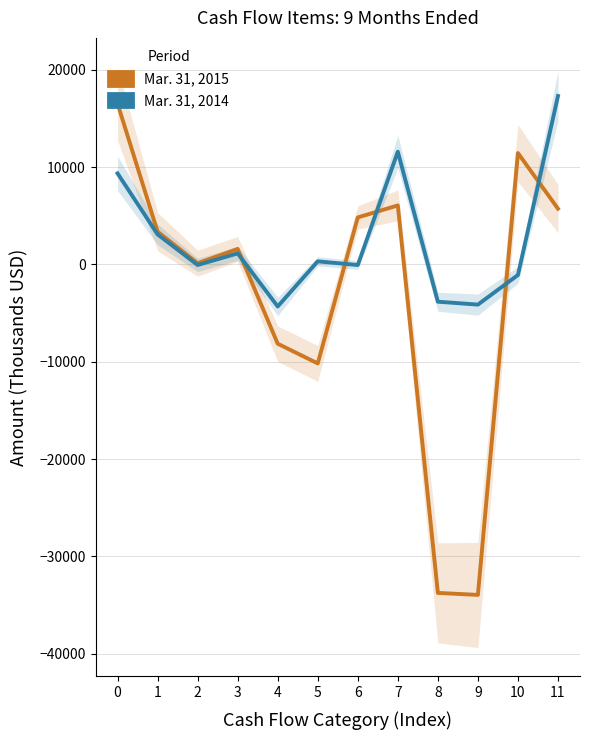

What is the maximum value shown in the chart?

17305